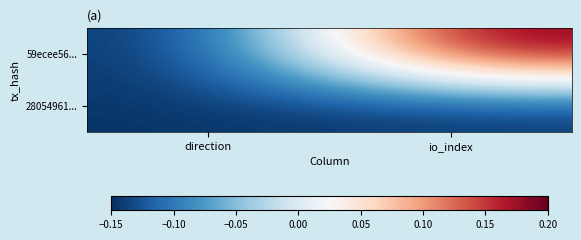

At which category does the chart reach its minimum across all series?

direction